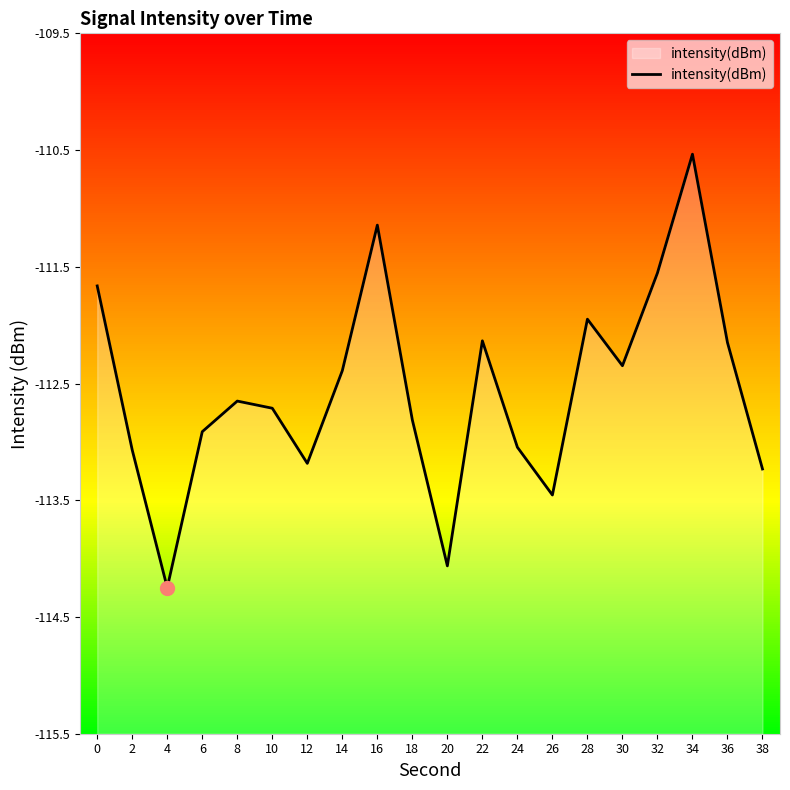

Reading left to right, what are all the values shown in this chart?

0=-111.7	2=-113.1	4=-114.2	6=-112.9	8=-112.7	10=-112.7	12=-113.2	14=-112.4	16=-111.1	18=-112.8	20=-114.1	22=-112.1	24=-113.0	26=-113.5	28=-111.9	30=-112.3	32=-111.6	34=-110.5	36=-112.1	38=-113.2